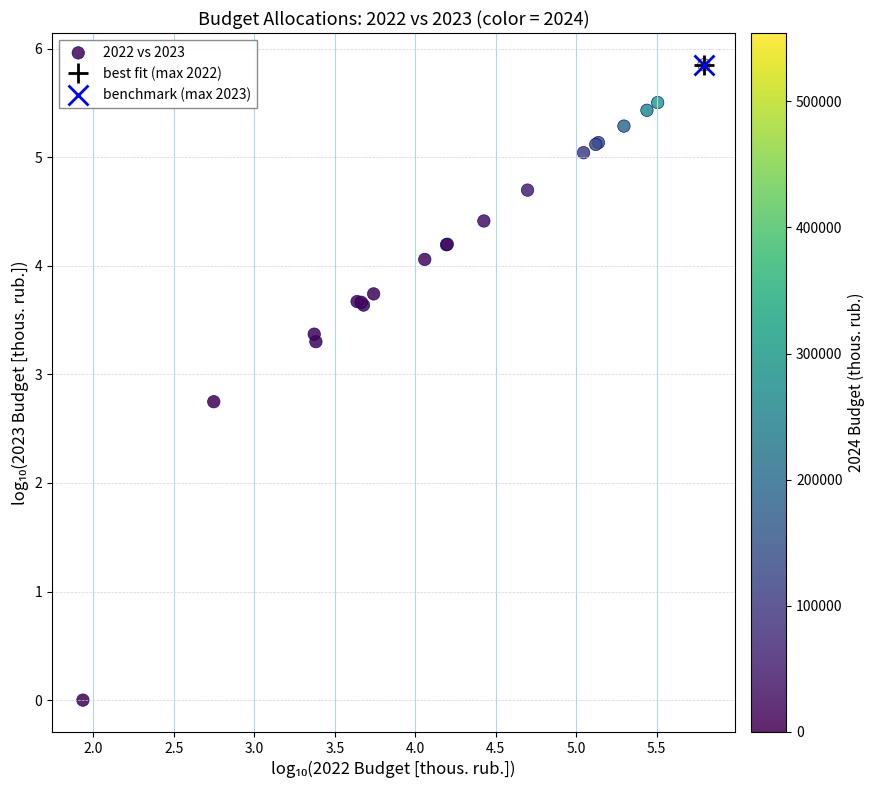

What Y value in the scatter plot is closest to 2?

2.7